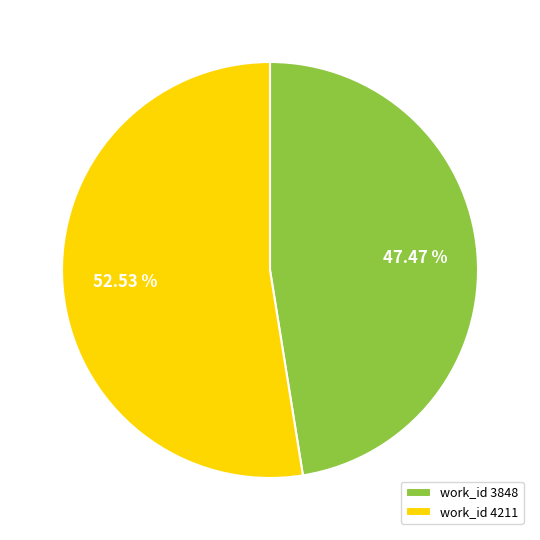

What is the ratio of the value at work_id 3848 to the value at work_id 4211?

0.9